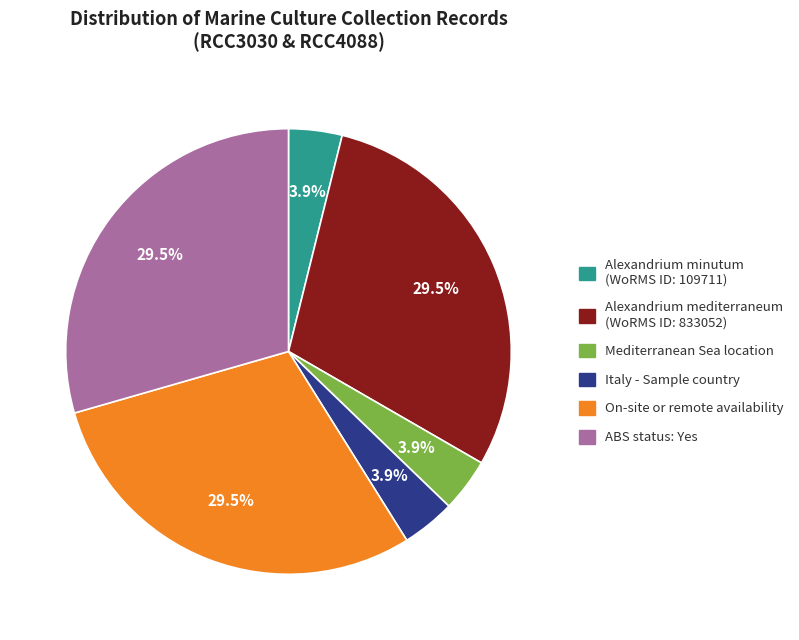

Is there a majority slice in this chart?

No